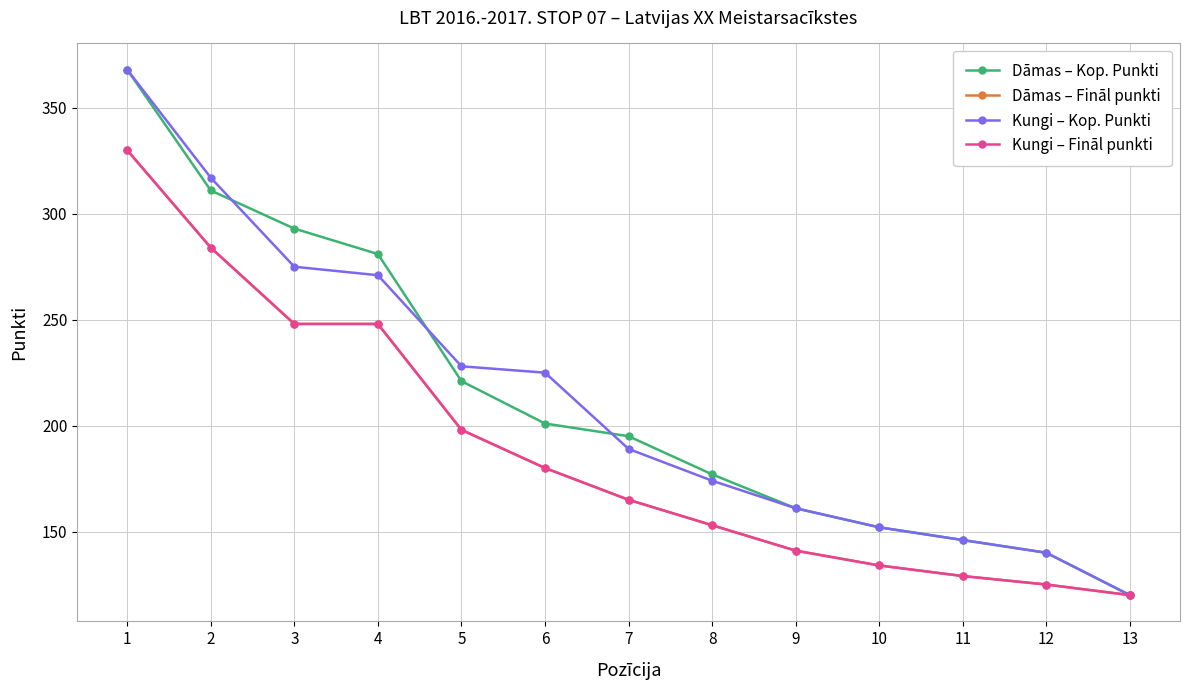

What is the value of the Dāmas – Kop. Punkti point at the 13th from the left?

120